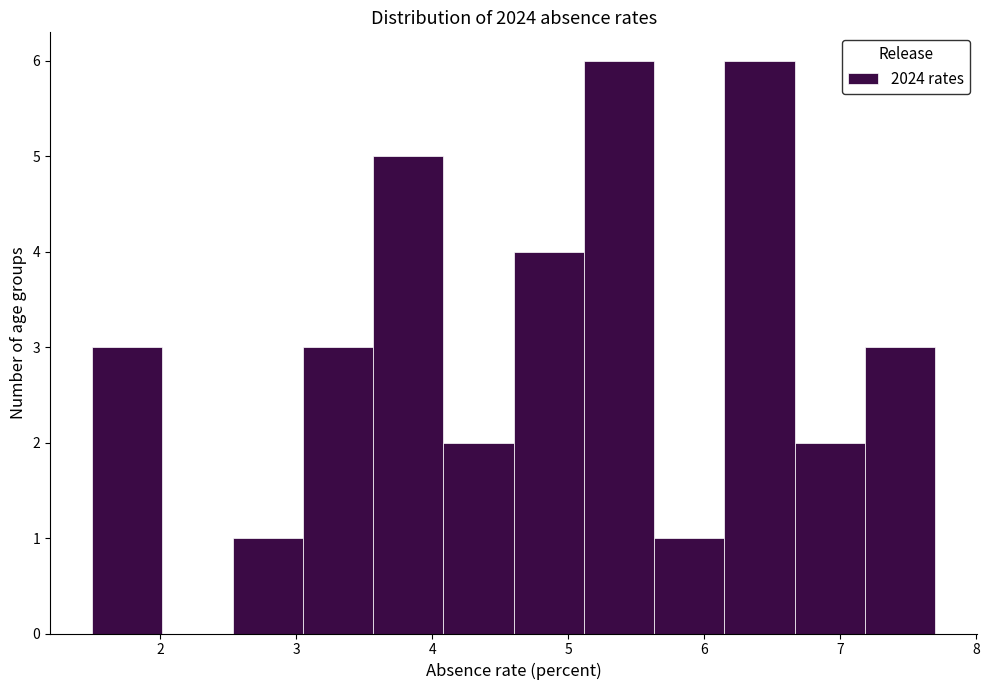

How tall is the bar that spans 5.1 to 5.6 on the x-axis? Neither the bar edges nor the heights are printed on the chart, so give them approximately, as read against the axes.

6